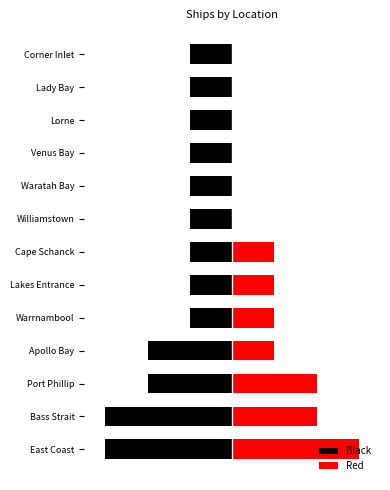

How many values in the Black series are below -1?

4